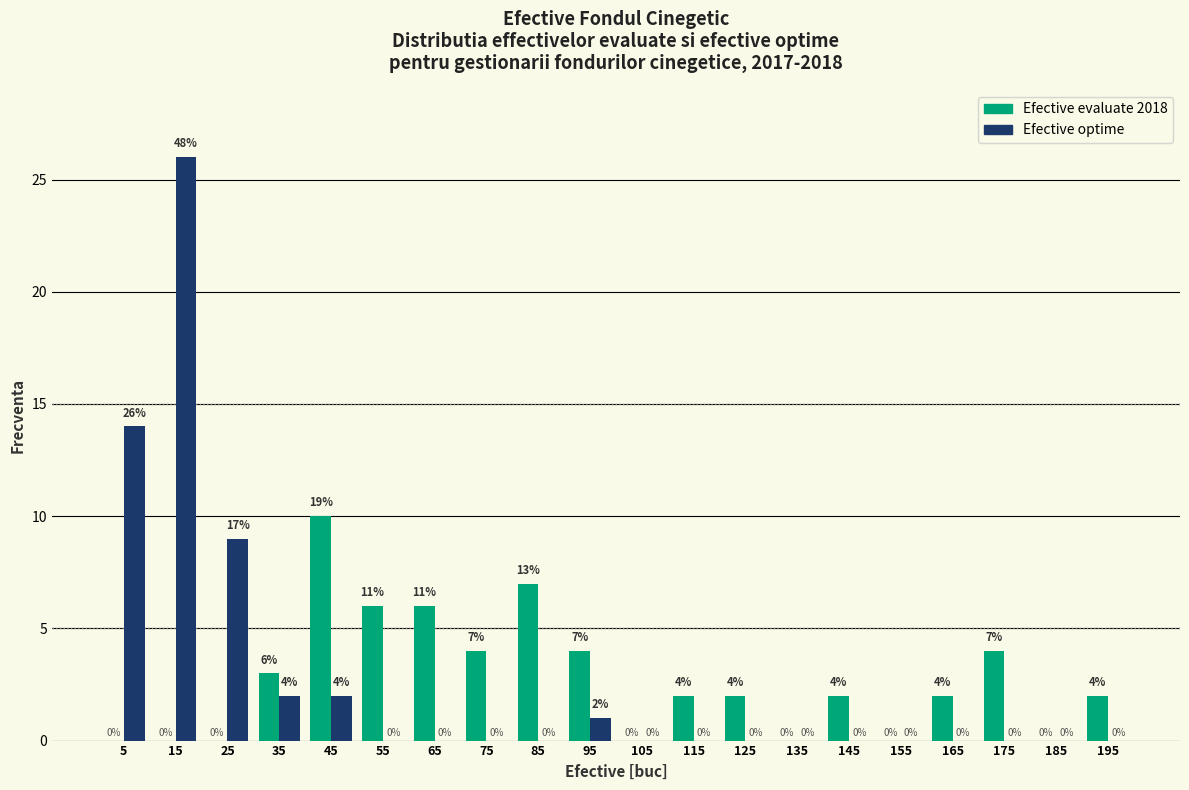

In the Efective evaluate 2018 series, which range on the x-axis has the tallest bar?

40 to 50